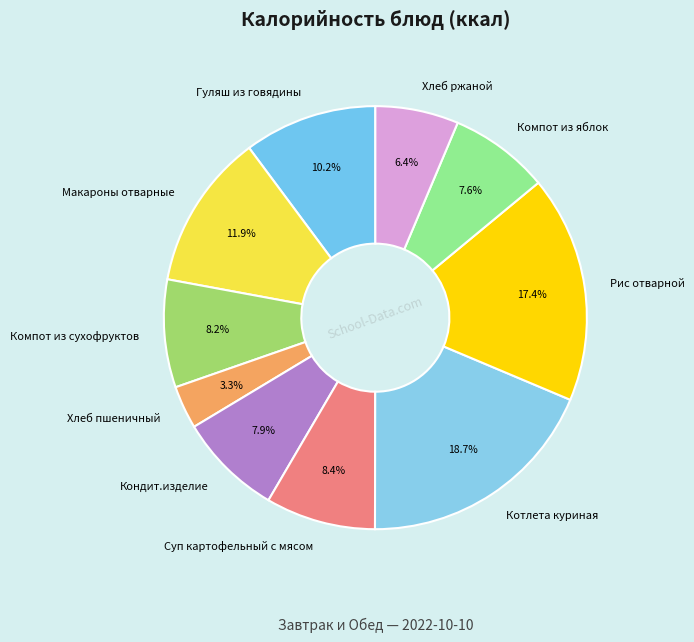

What is the ratio of the value at Рис отварной to the value at Котлета куриная?

0.9